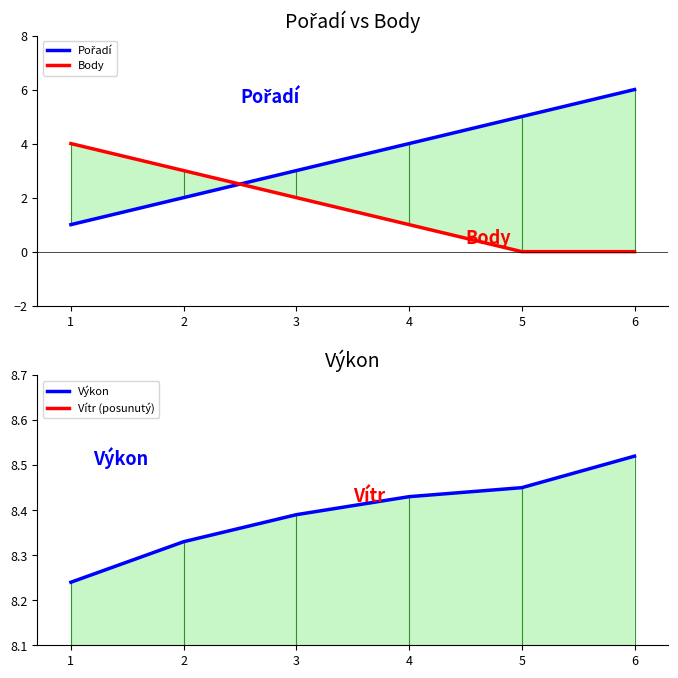

List the series in order of their peak value, lowest first.

Body, Pořadí, Vítr (posunutý), Výkon